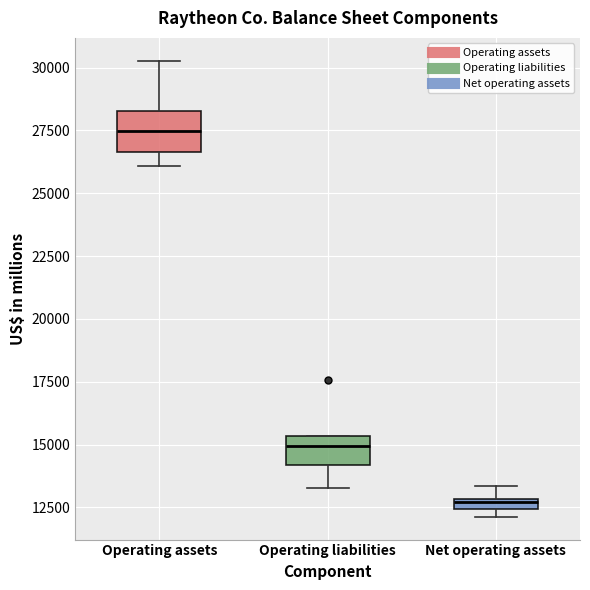

Where does the lower whisker of the box for Operating liabilities end on the y-axis? The values are not printed on the chart, so give them approximately, as read against the axis.

13500